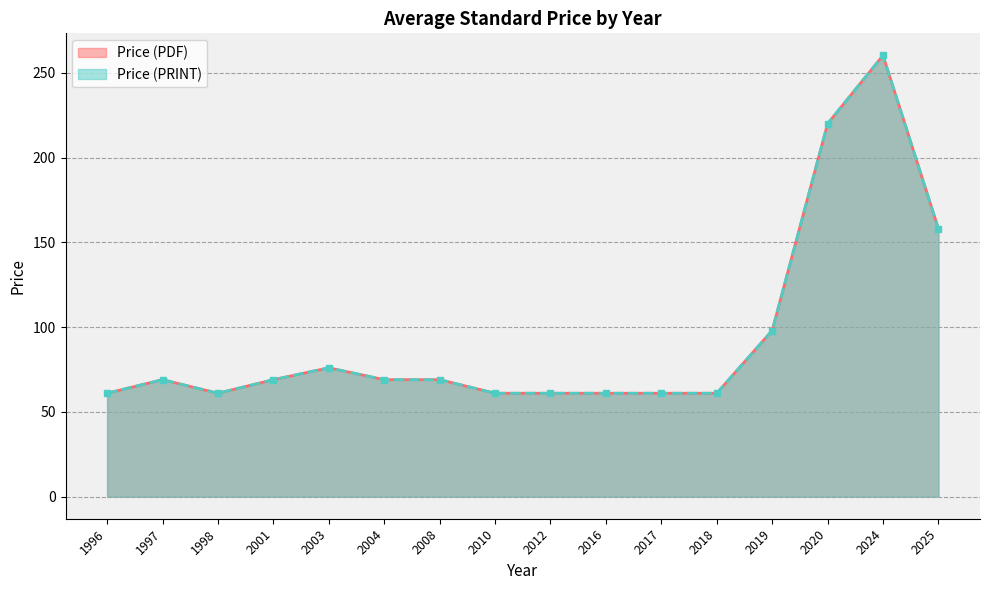

At which category is the sum across all series the highest?

2024